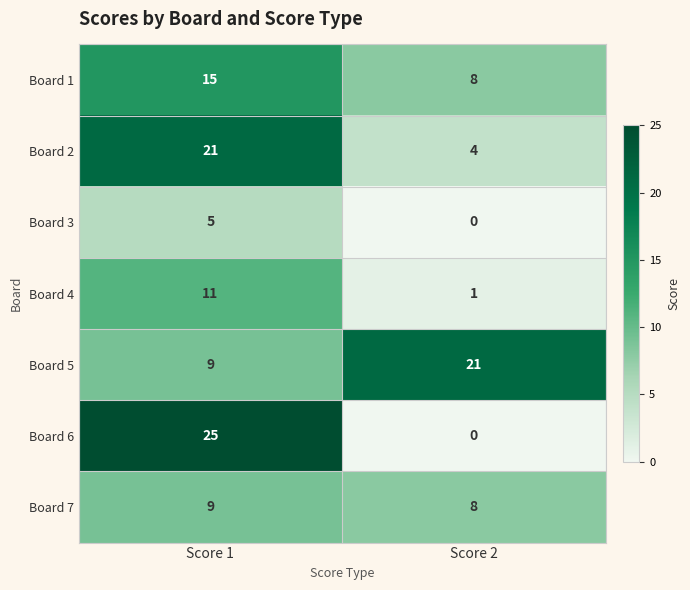

Reading left to right, transcribe all the data shown in this chart.

Board 1: Score 1=15	Score 2=8
Board 2: Score 1=21	Score 2=4
Board 3: Score 1=5	Score 2=0
Board 4: Score 1=11	Score 2=1
Board 5: Score 1=9	Score 2=21
Board 6: Score 1=25	Score 2=0
Board 7: Score 1=9	Score 2=8